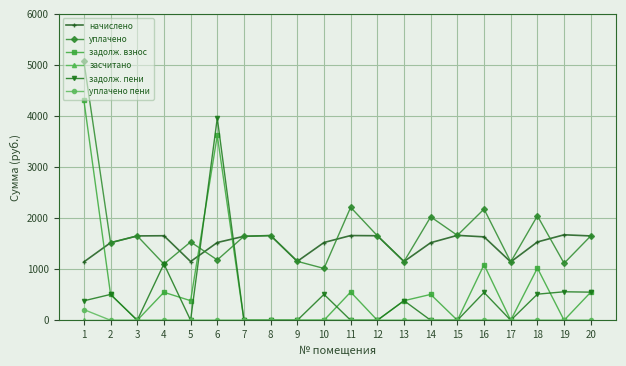

Where is the first local maximum for задолж. пени?

2